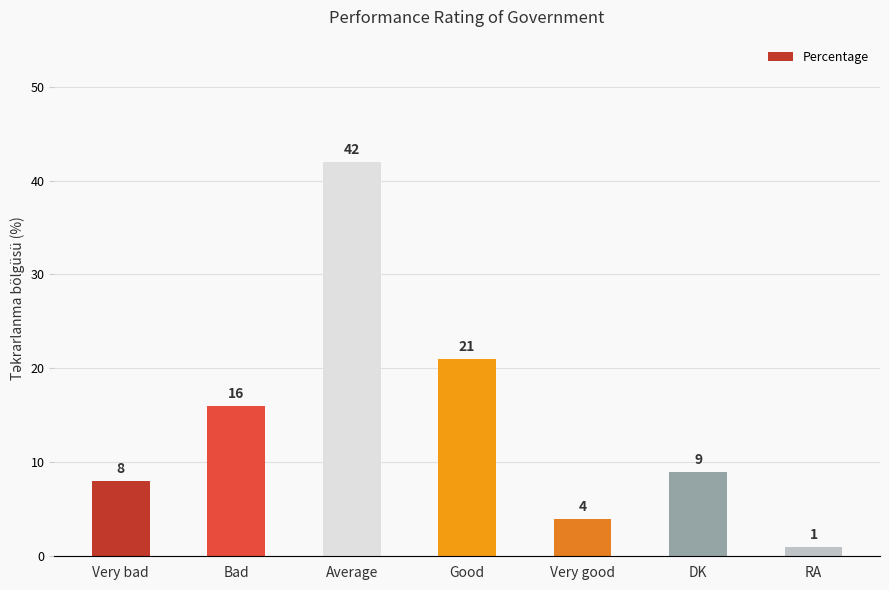

What is the value of the 2nd bar from the left?

16